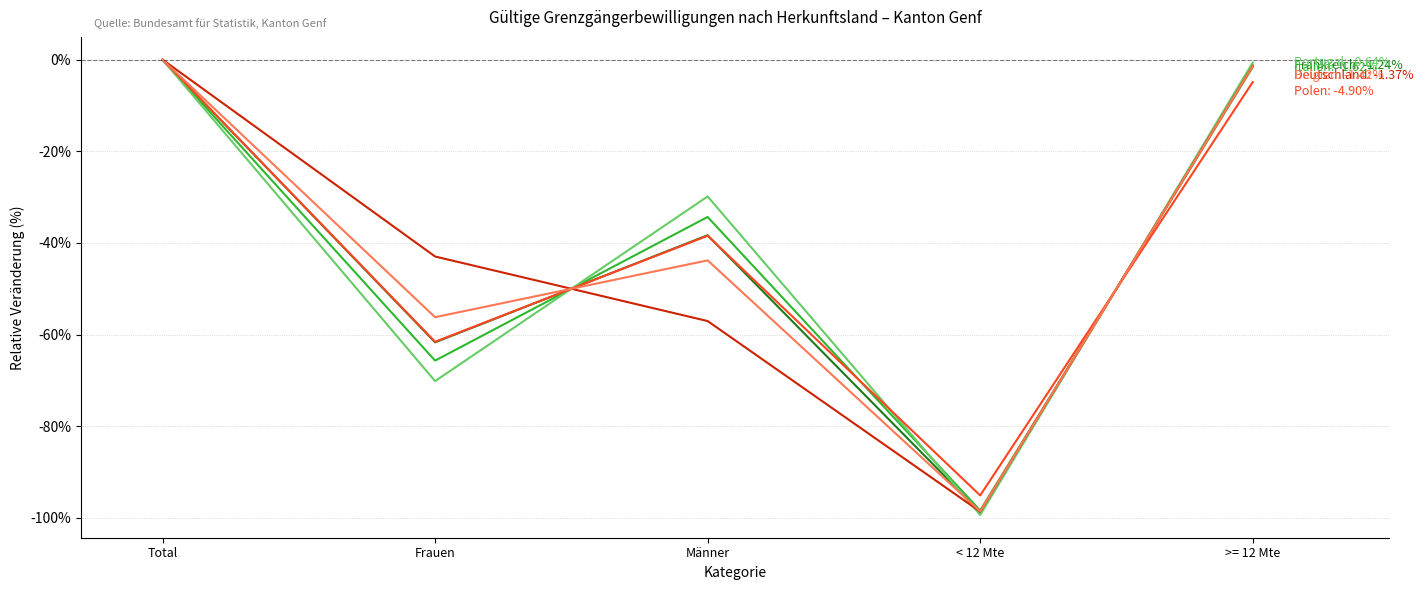

What is the spread (max minus min) of values at Frauen?

27.2